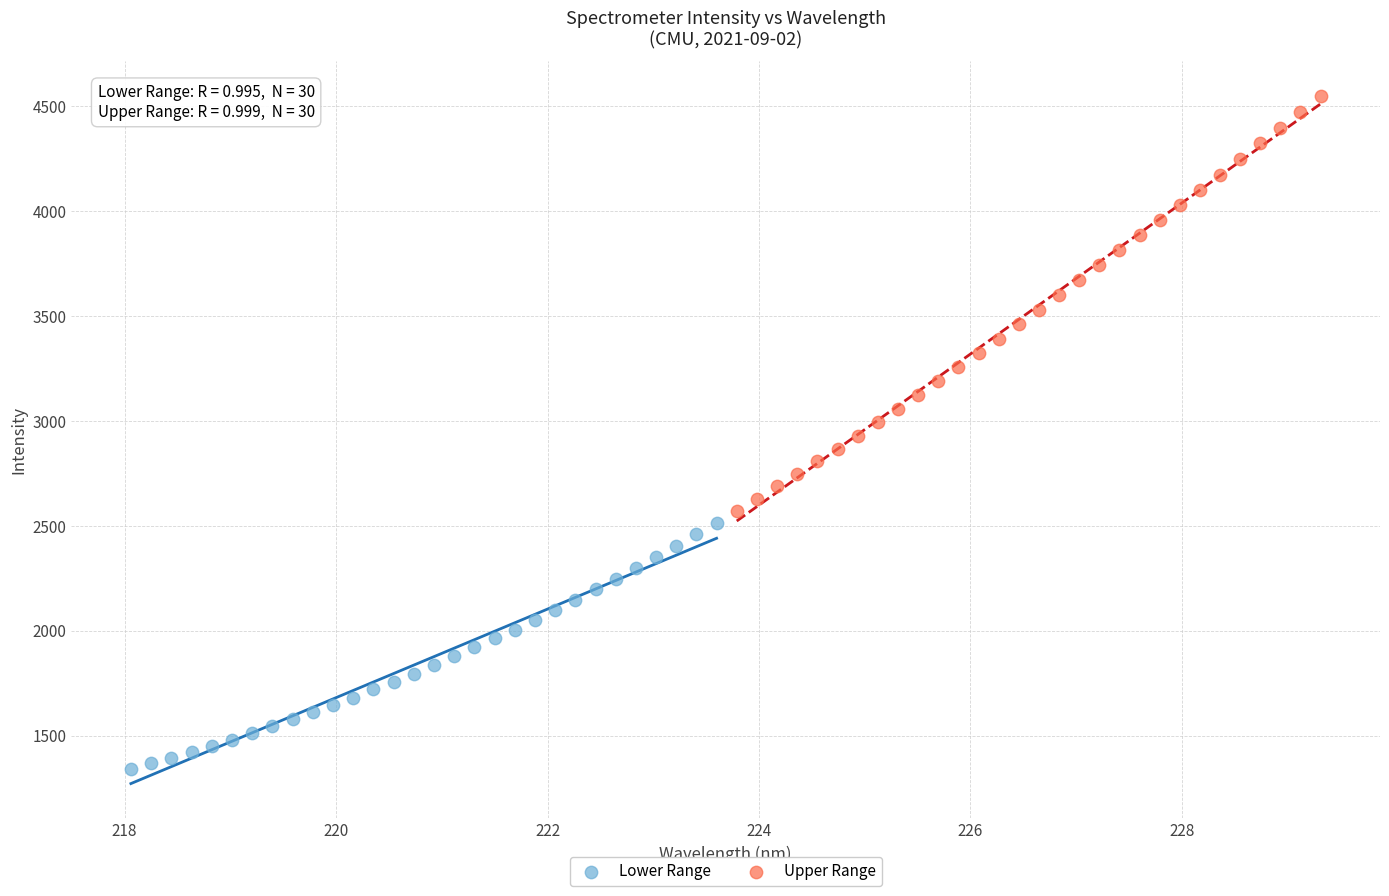

Which series contains the lowest Y value?

Lower Range